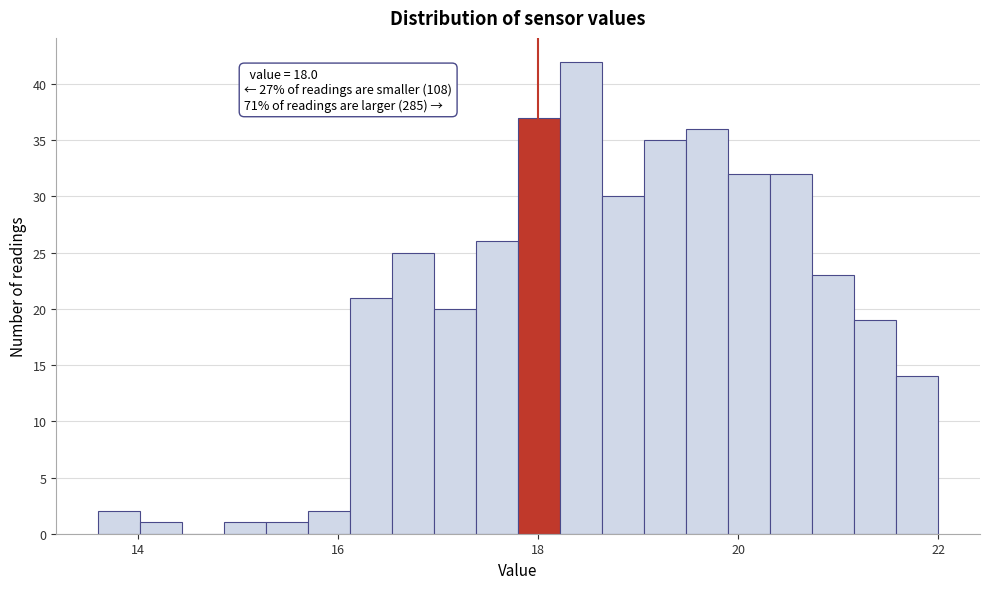

Around what value on the x-axis is the tallest bar? Give the approximate position of its centre, as read against the axis.

18.4